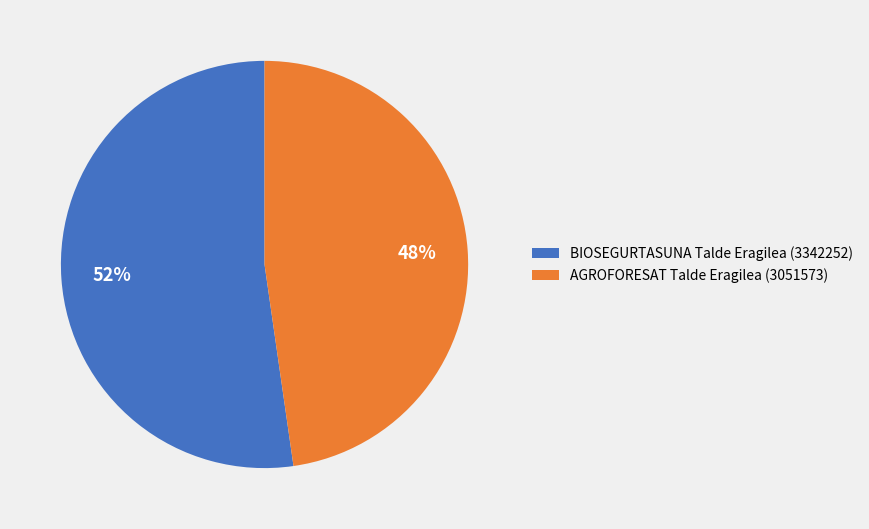

What is the smallest slice in the pie chart?

AGROFORESAT Talde Eragilea (3051573)